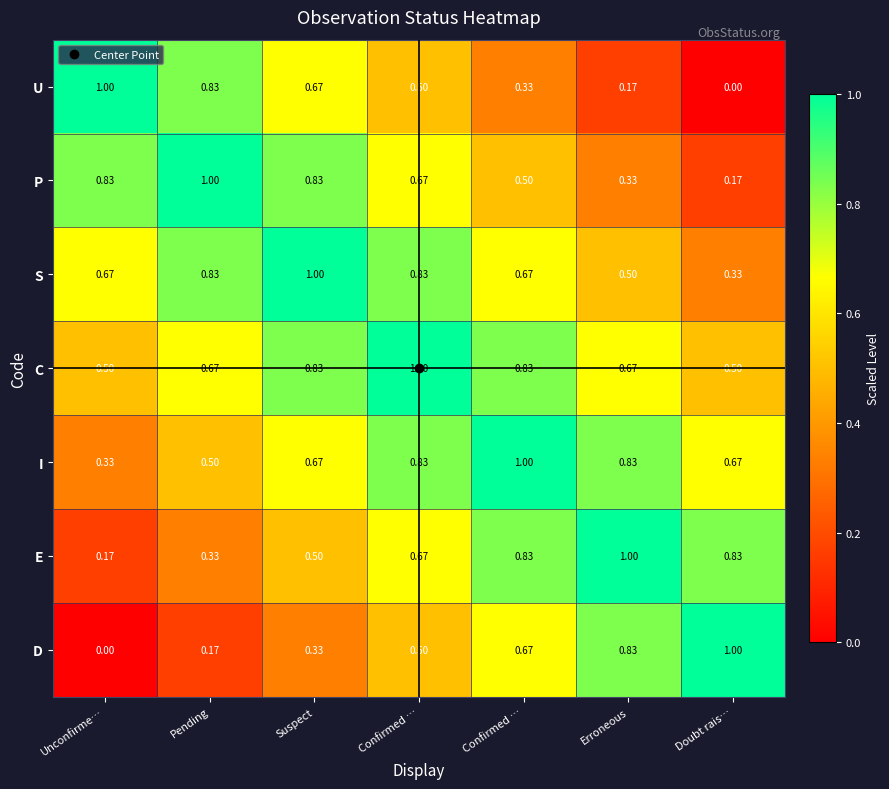

How many positive values does the U series have?

6